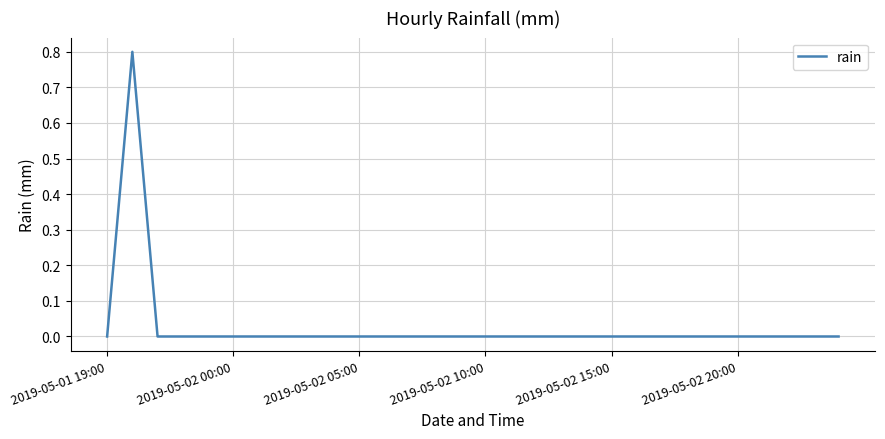

What is the difference between the maximum and minimum values?

0.8